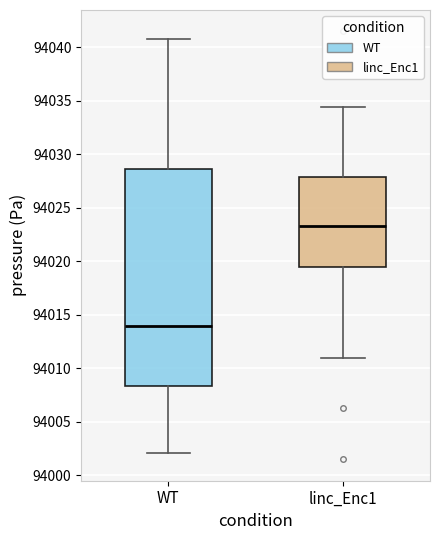

Which box is the tallest, from its lower edge to its upper edge?

WT